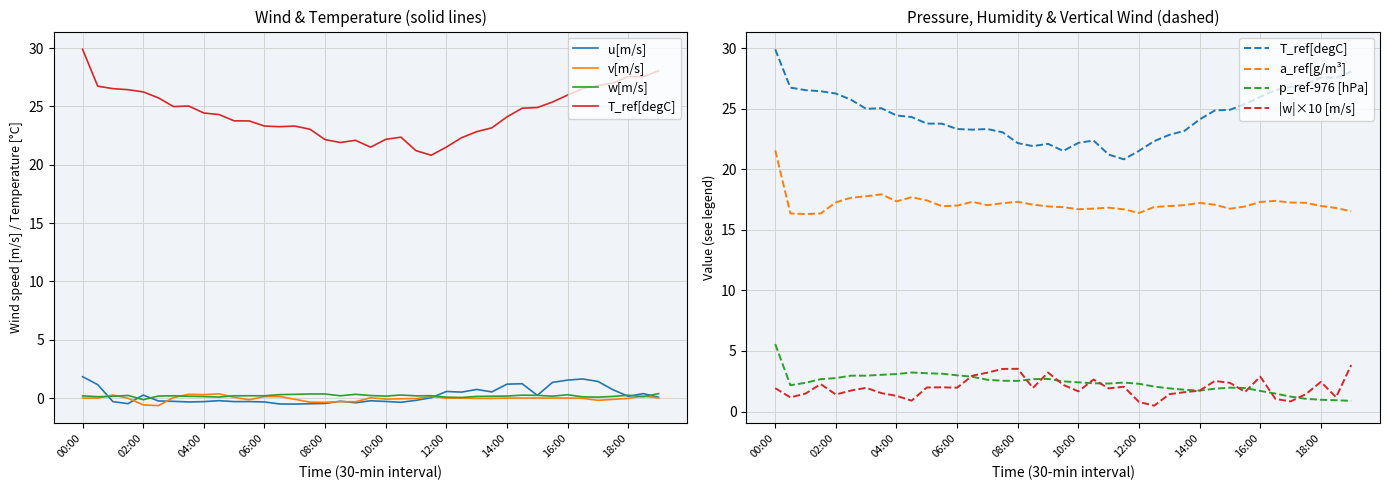

What position from the right is 16:30?

6